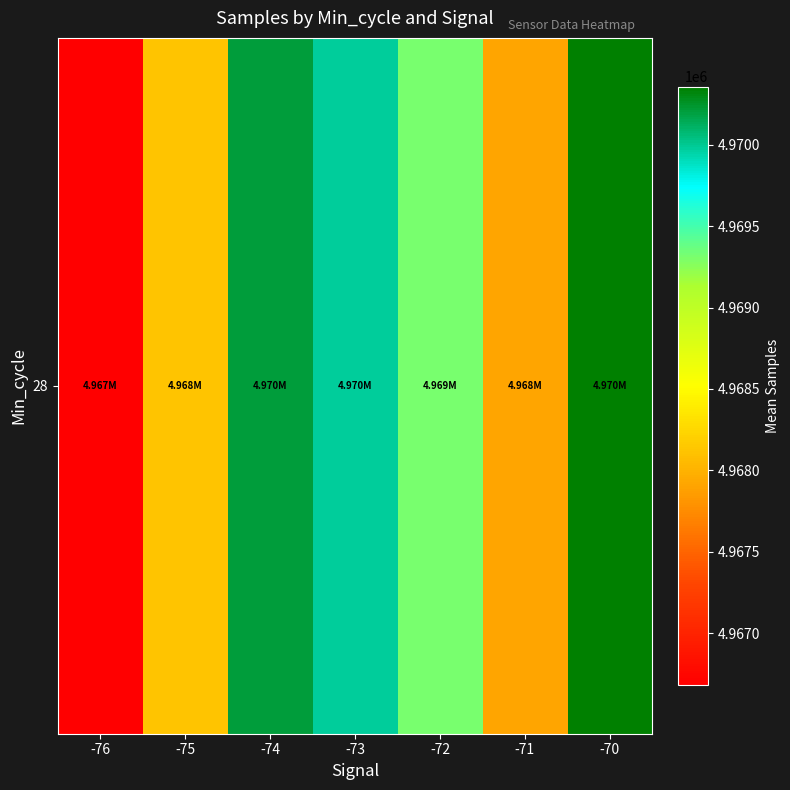

Reading left to right, extract all data points from this chart.

-76=4966681.5	-75=4968129.5	-74=4970203.4	-73=4969972.9	-72=4969315.2	-71=4967906.5	-70=4970356.7